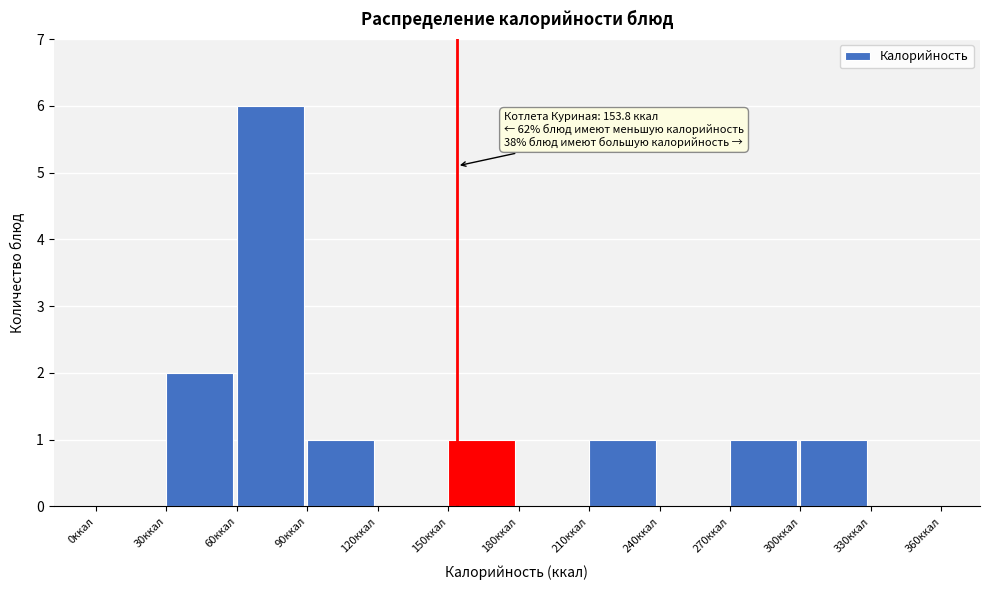

Over which range of the x-axis is the bar tallest?

60 to 90